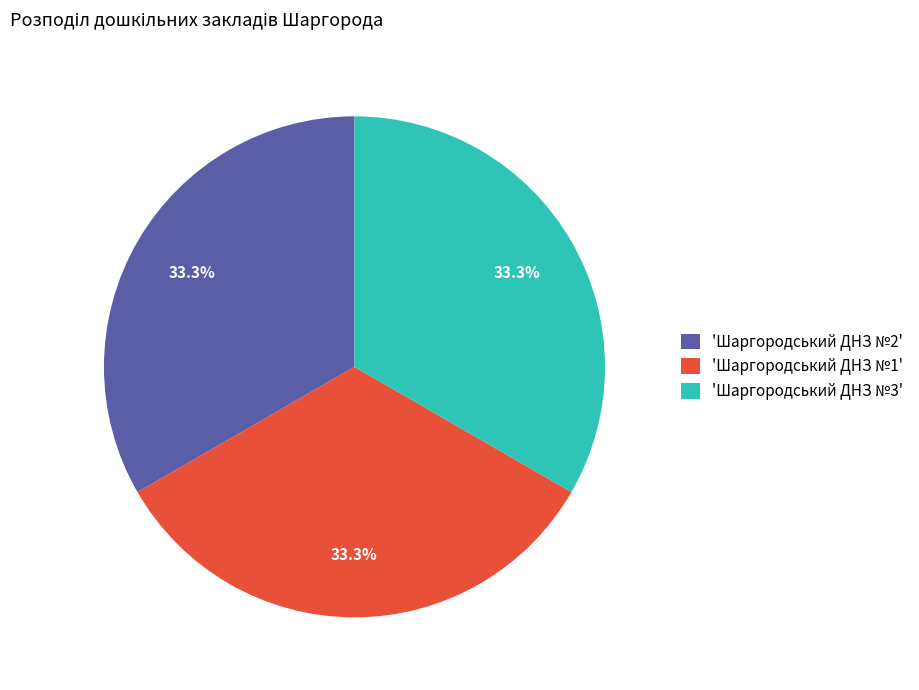

Is there any slice that represents more than half of the pie?

No